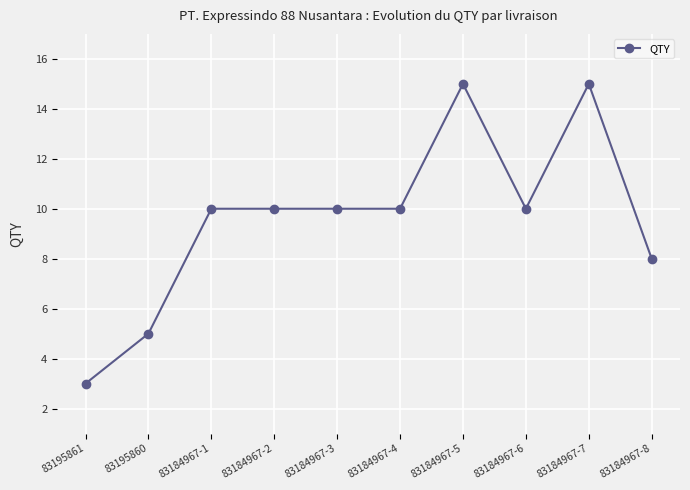

What is the label of the 5th point from the left?

83184967-3